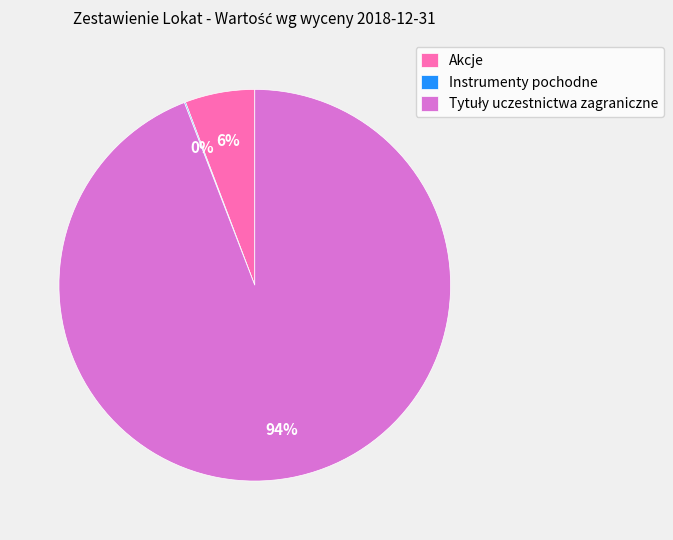

Is there any slice that represents more than half of the pie?

Yes